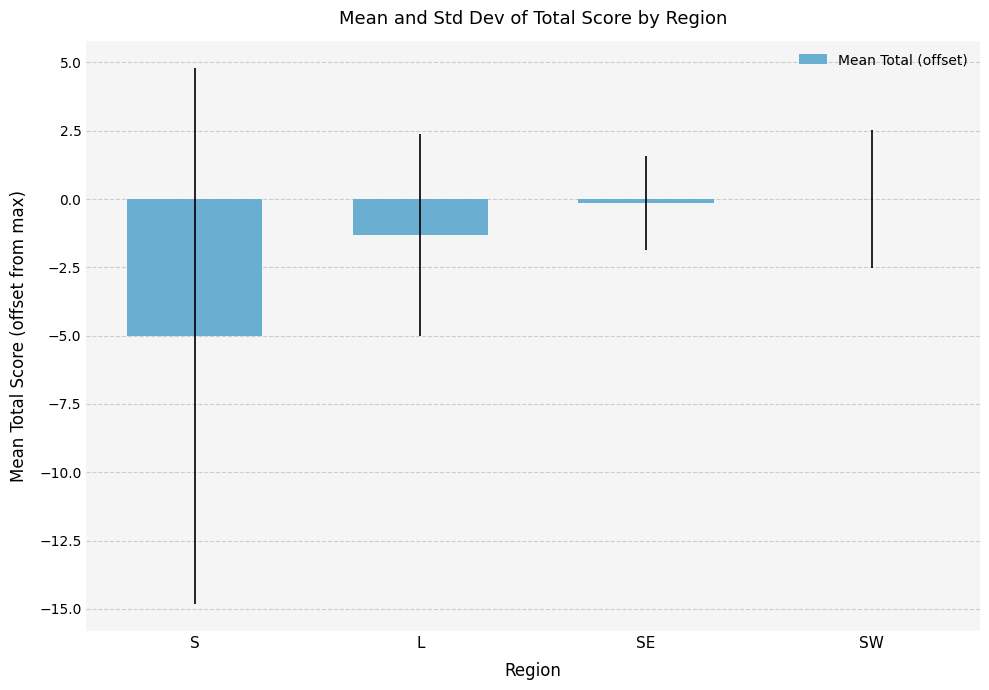

The value at SW is -3.0. True or false?

False